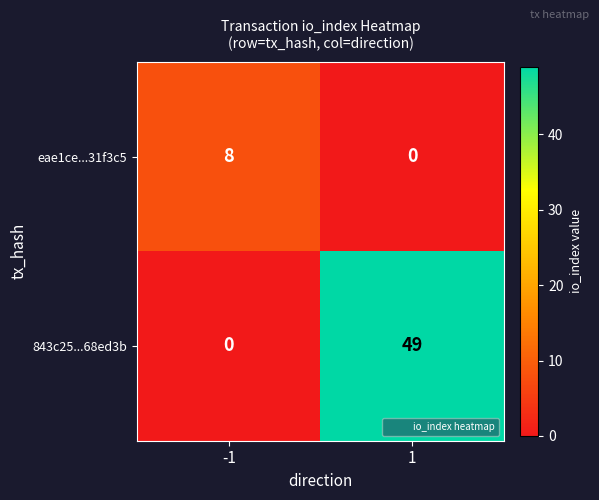

Reading right to left, what are all the values shown in this chart?

eae1ce...31f3c5: 1=0	-1=8
843c25...68ed3b: 1=49	-1=0